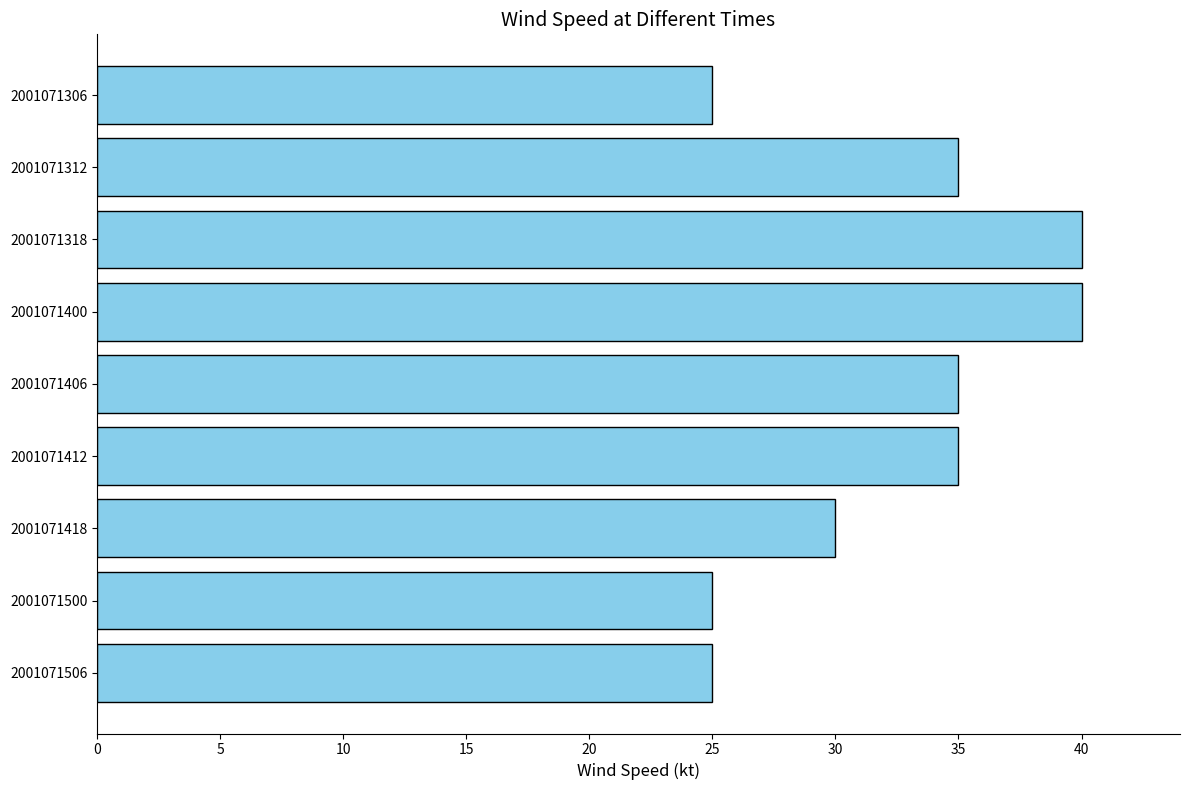

What is the difference between the maximum and second lowest values?

15